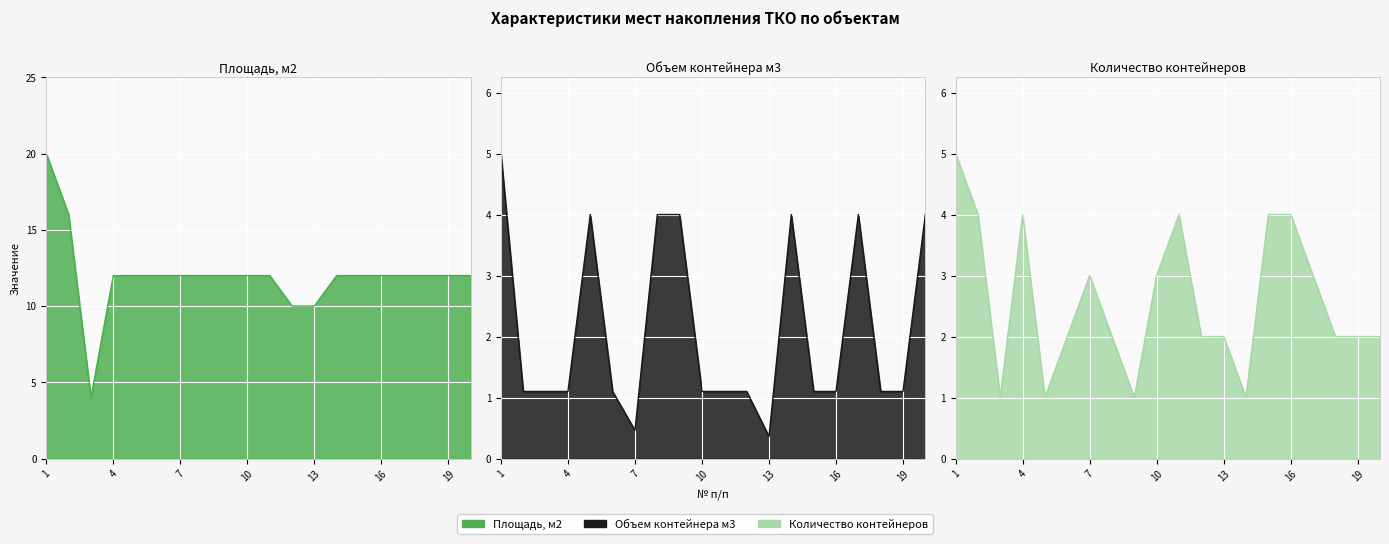

What is the average value of the Площадь, м2 series?

12.0